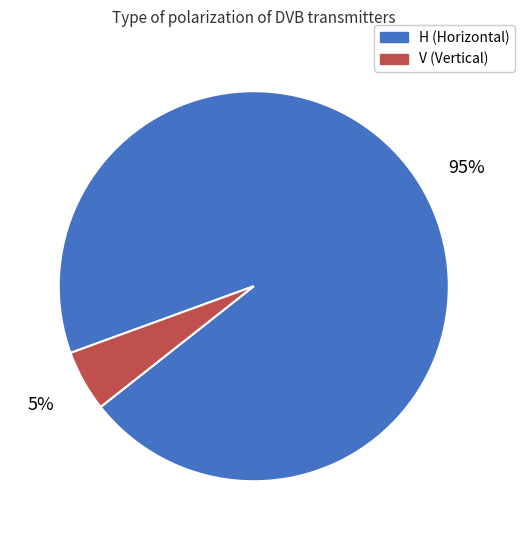

How many segments does this pie chart have?

2